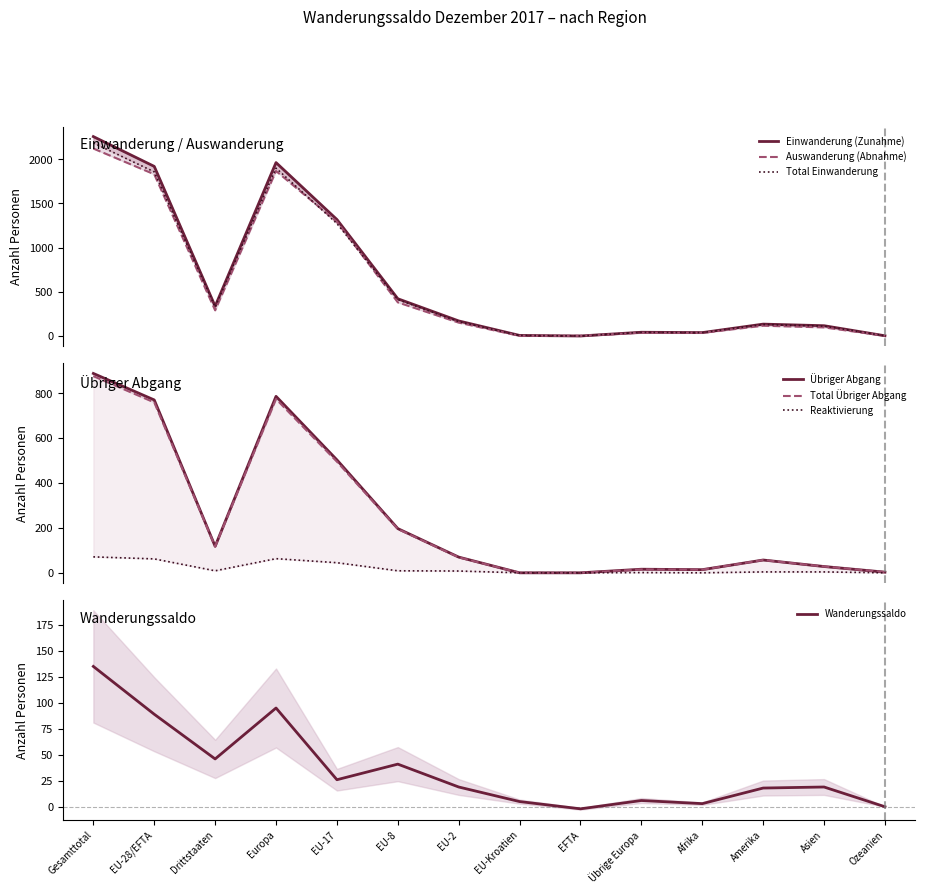

Rank the categories by Total Einwanderung value from lowest to highest.

EFTA, Ozeanien, EU-Kroatien, Afrika, Übrige Europa, Asien, Amerika, EU-2, Drittstaaten, EU-8, EU-17, EU-28/EFTA, Europa, Gesamttotal